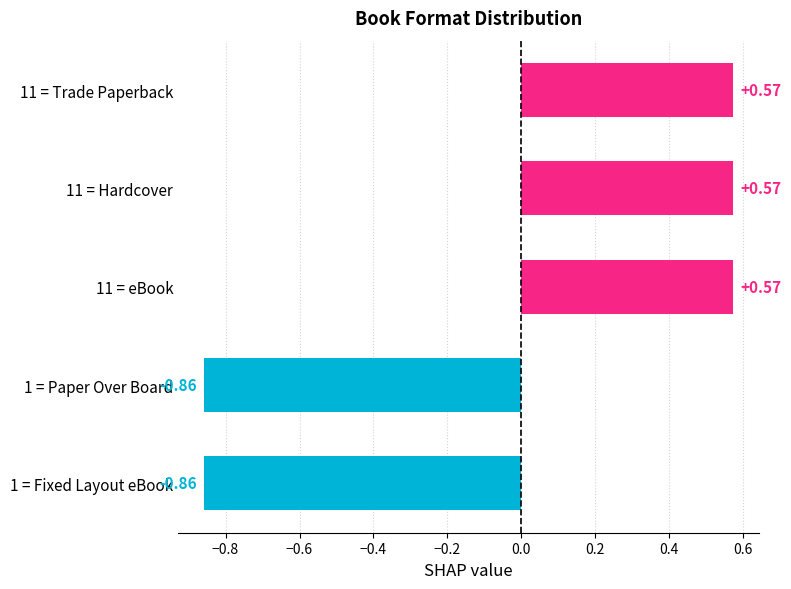

How many values are between 0 and 1?

3